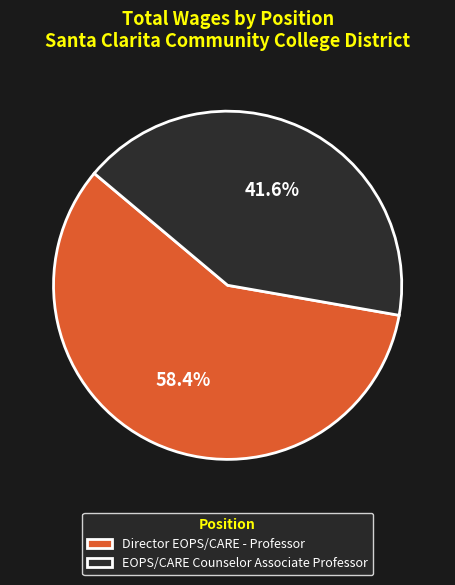

What percentage do Director EOPS/CARE - Professor and EOPS/CARE Counselor Associate Professor together represent?

100.0%